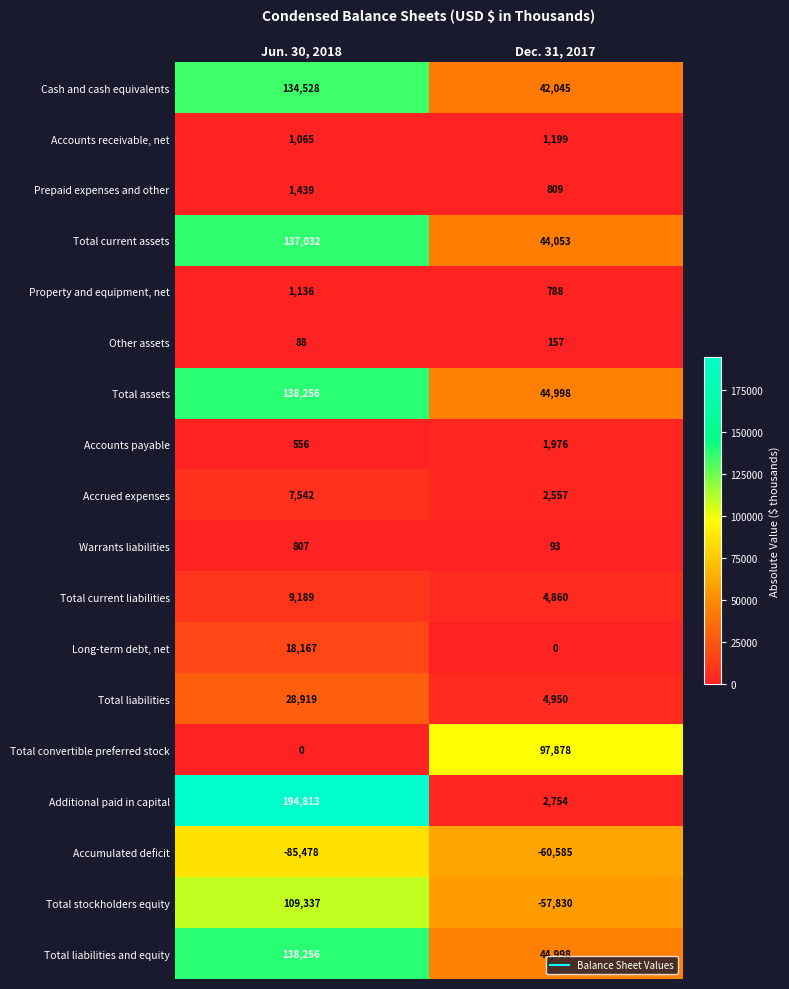

What is the approximate value of Total stockholders equity at Dec. 31, 2017, to the nearest 100?

-57800